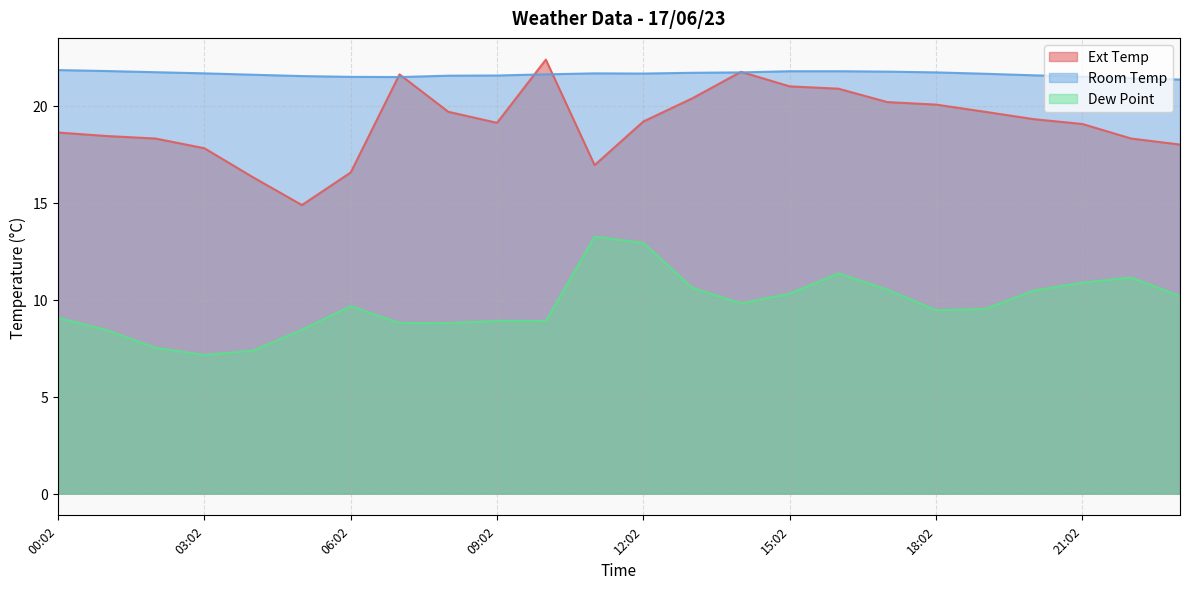

What are all the series names shown in the legend?

Ext Temp, Room Temp, Dew Point